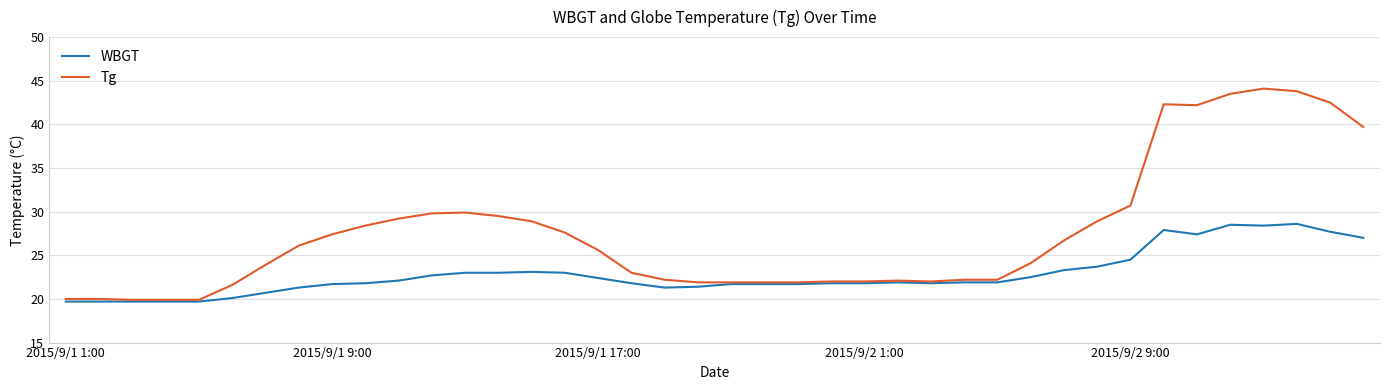

True or false: Tg has more than 1 points higher than both neighbors.

True